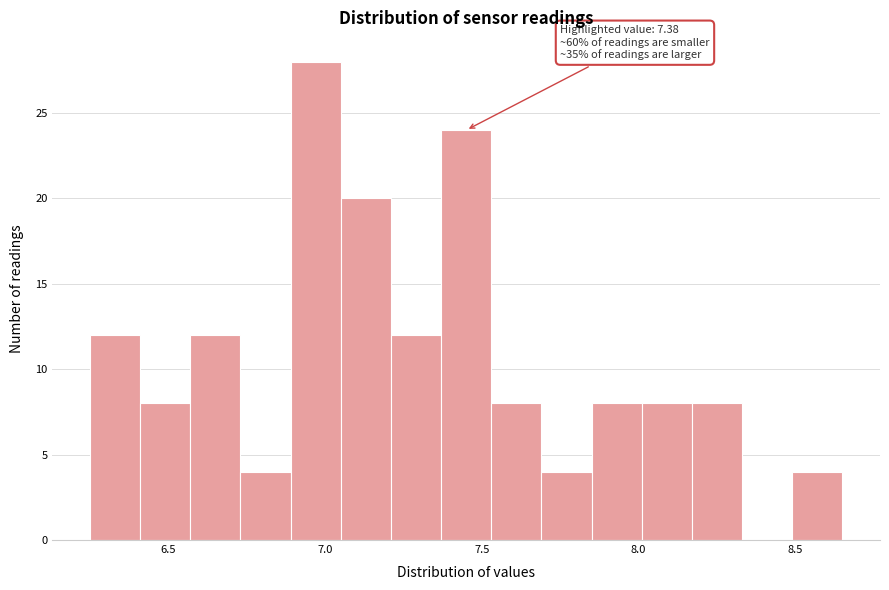

Around what value on the x-axis is the tallest bar? Give the approximate position of its centre, as read against the axis.

6.95